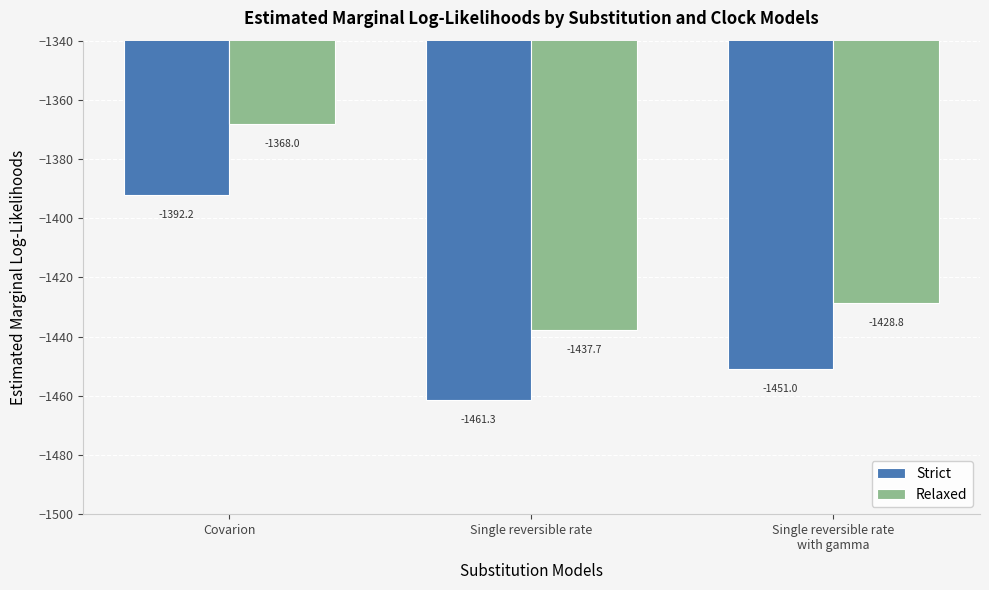

How many bars are there in total?

6